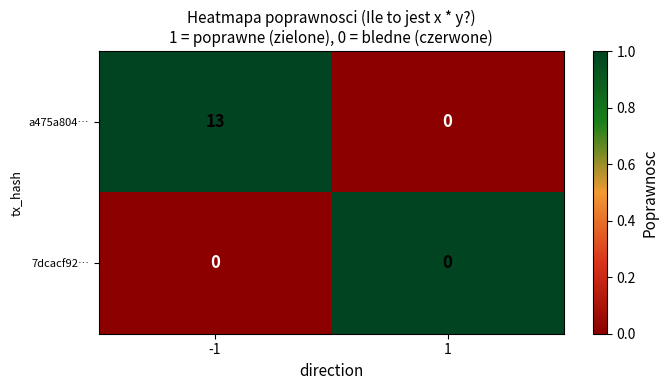

What is the approximate value of a475a804… at -1, to the nearest 5?

15